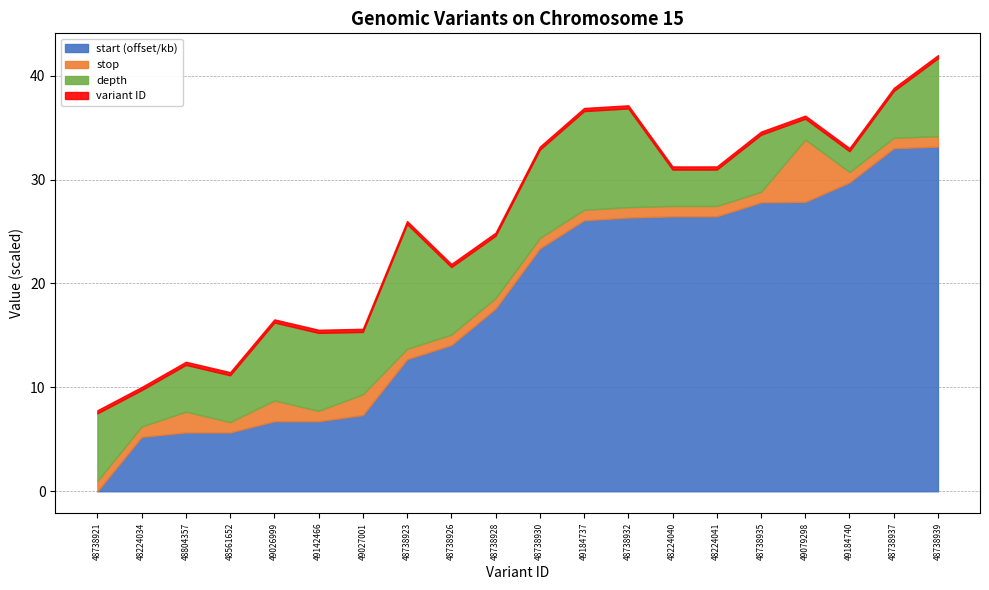

At which label does start (offset/kb) reach its minimum?

48738921